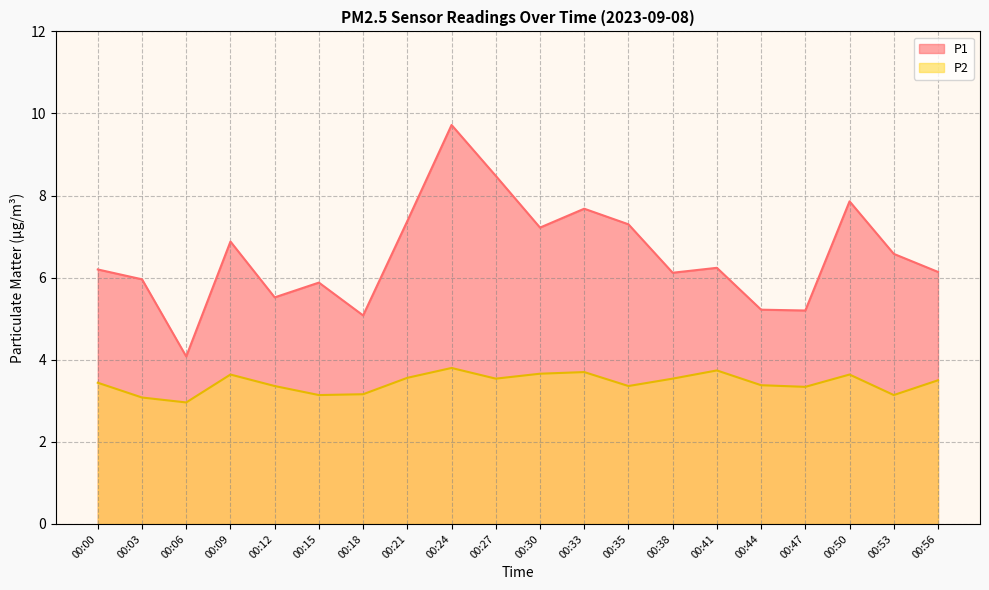

Count the number of categories in the chart.

20